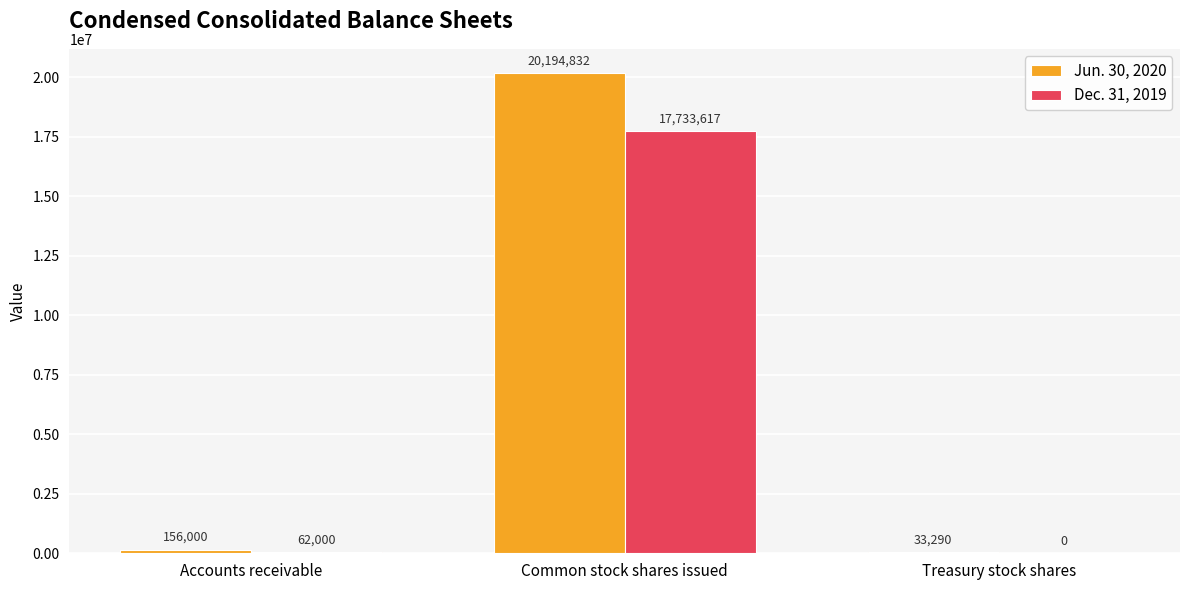

The value of Jun. 30, 2020 at Common stock shares issued is 20194832. True or false?

True